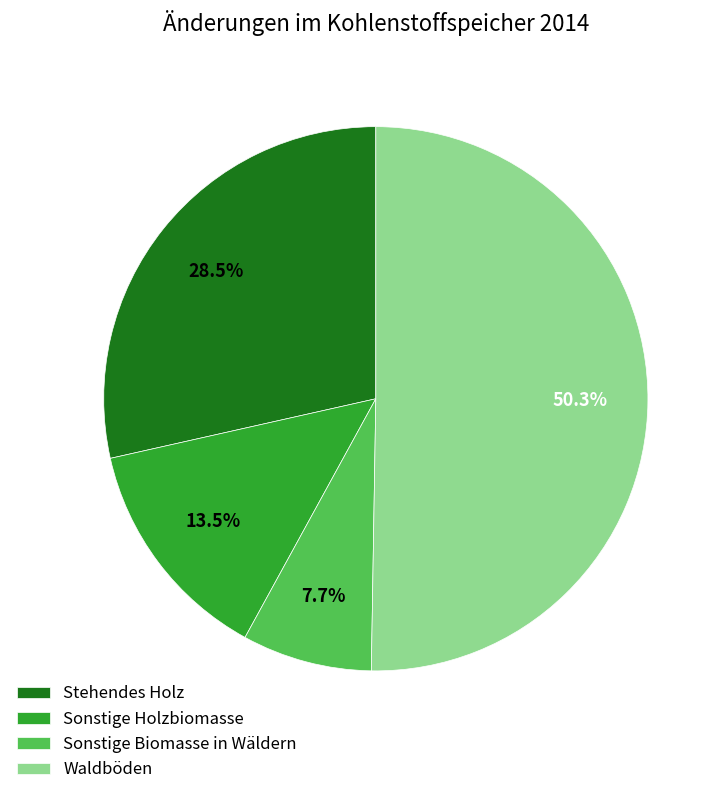

Which has a higher value, Waldböden or Sonstige Biomasse in Wäldern?

Waldböden